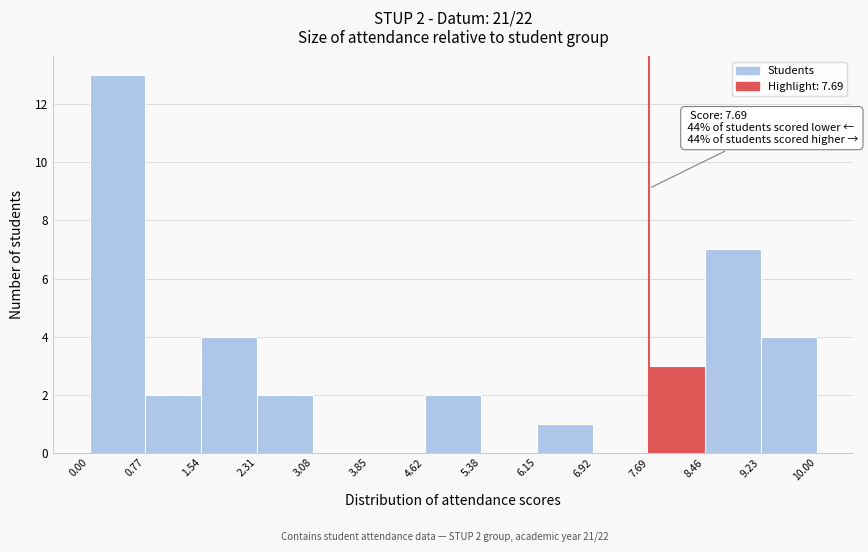

Which range on the x-axis has the tallest bar?

0.00 to 0.77